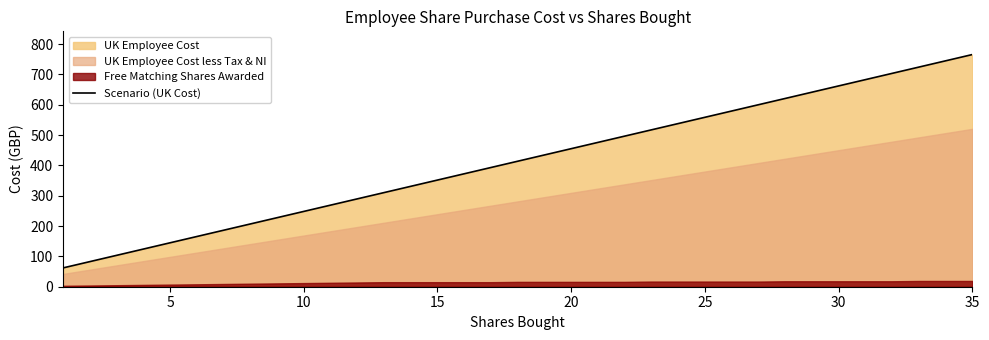

The Scenario (UK Cost) series shows 1244.5 at 35. True or false?

False